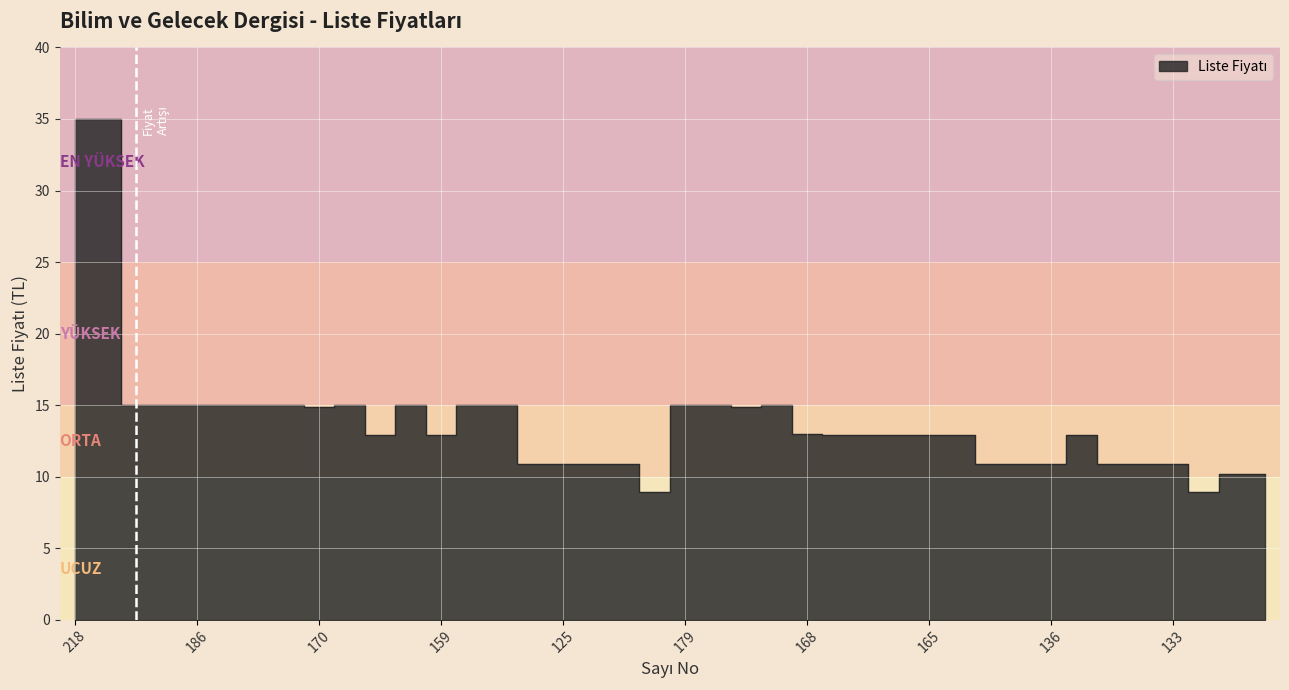

Does the chart display data point markers on the line(s)?

No